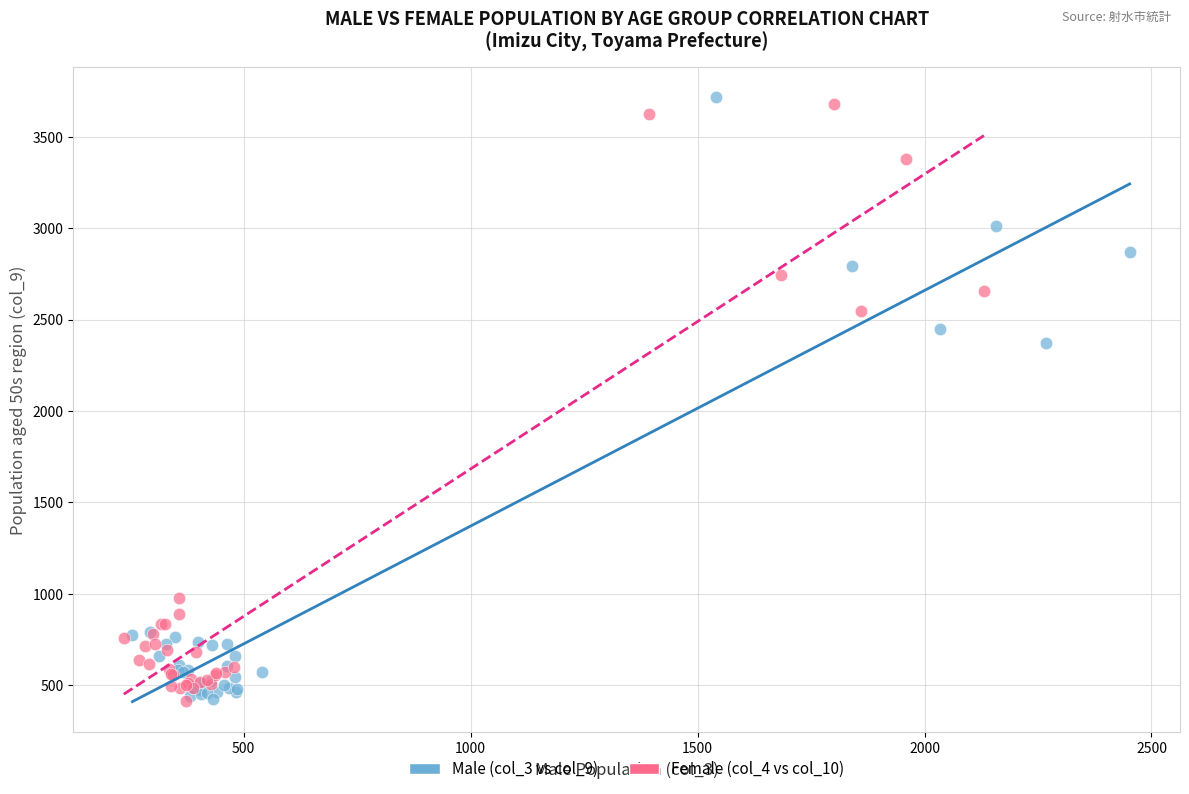

What are all the series names shown in the legend?

Male (col_3 vs col_9), Female (col_4 vs col_10)